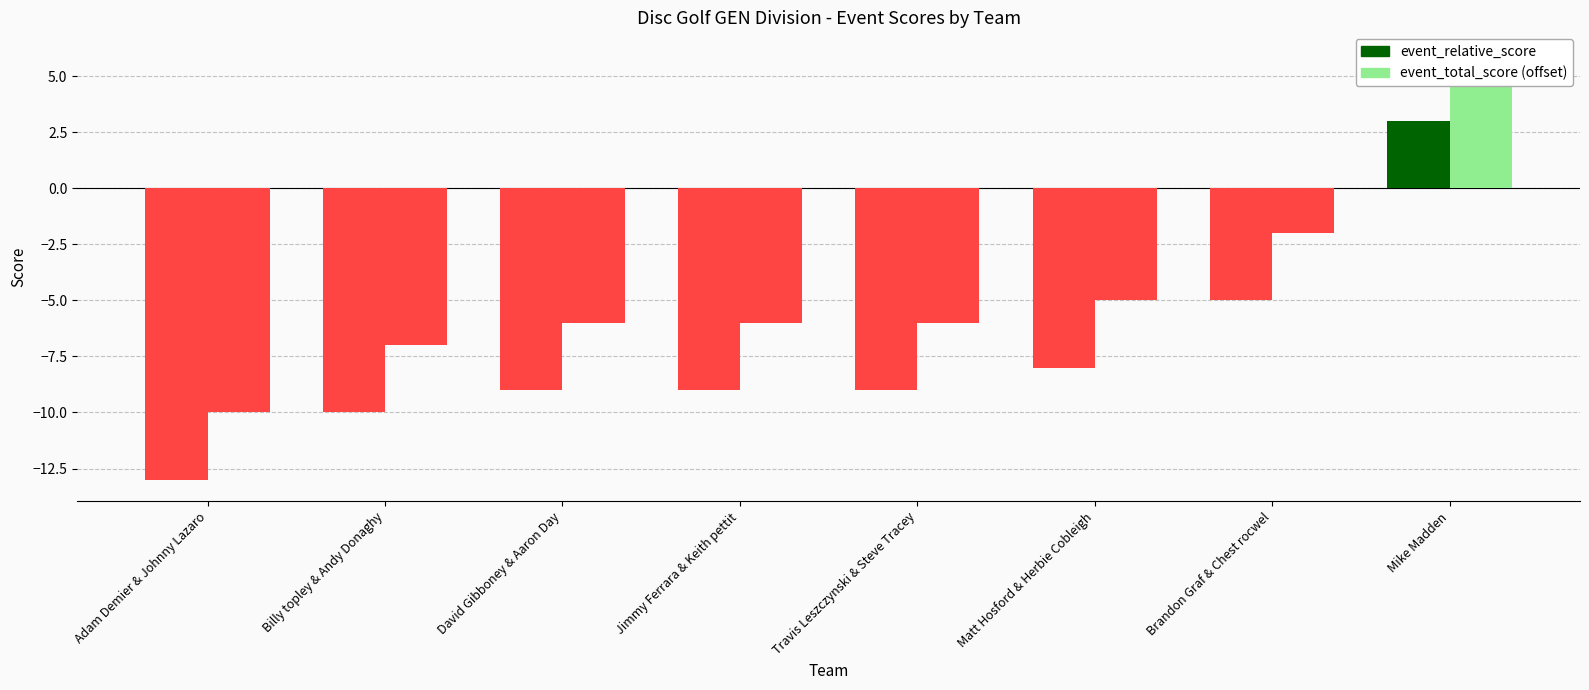

What is the value of the event_total_score (offset) bar at the 6th from the left?

-5